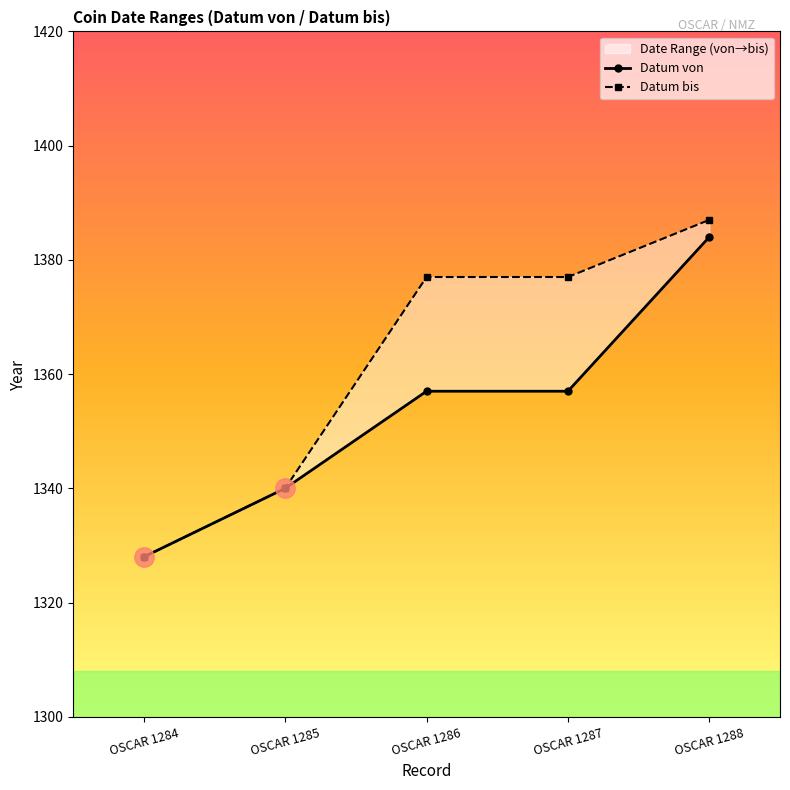

Count the Datum von values in the range 1340 to 1357.

3